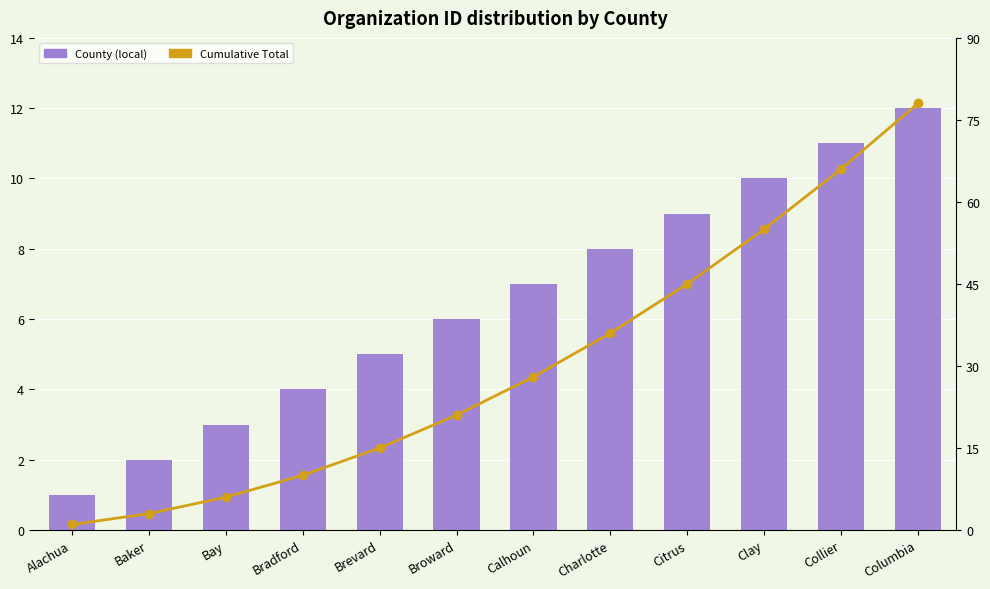

Which series changed the most between Alachua and Charlotte?

Cumulative Total